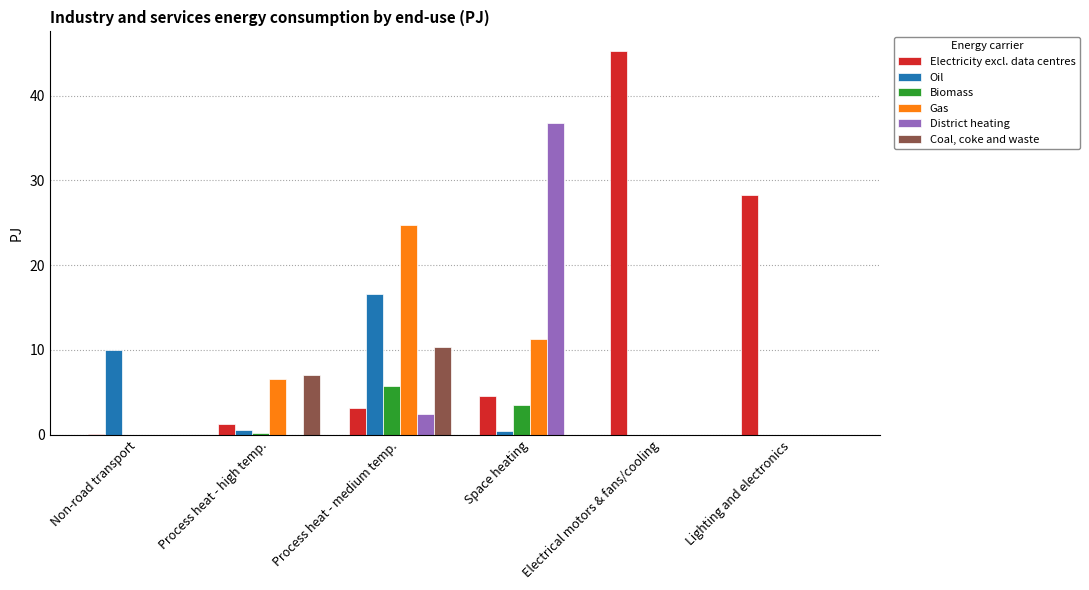

What is the average value of the Biomass series?

1.6